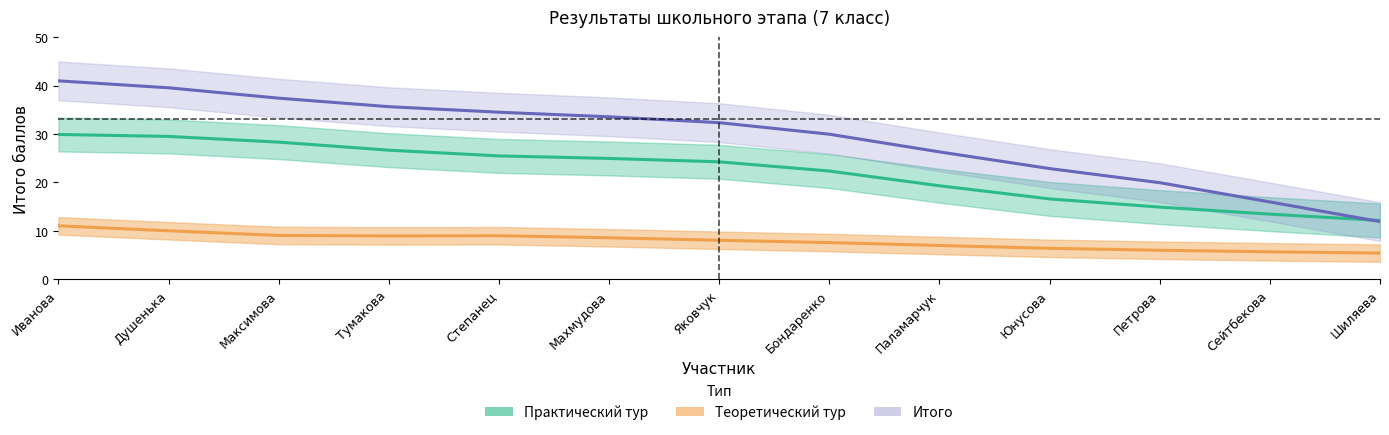

What is the maximum value shown in the chart?

41.0